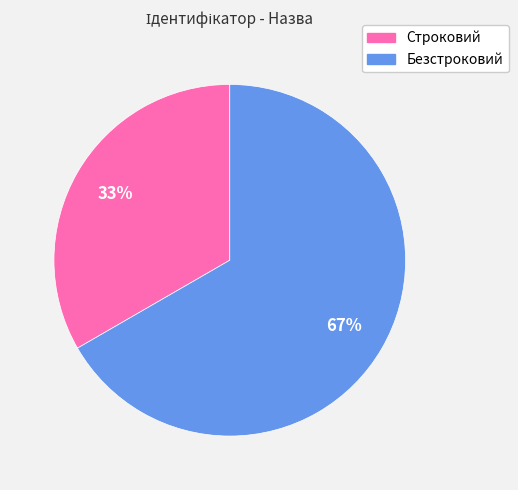

Do Безстроковий and Строковий together represent more than half of the pie?

Yes